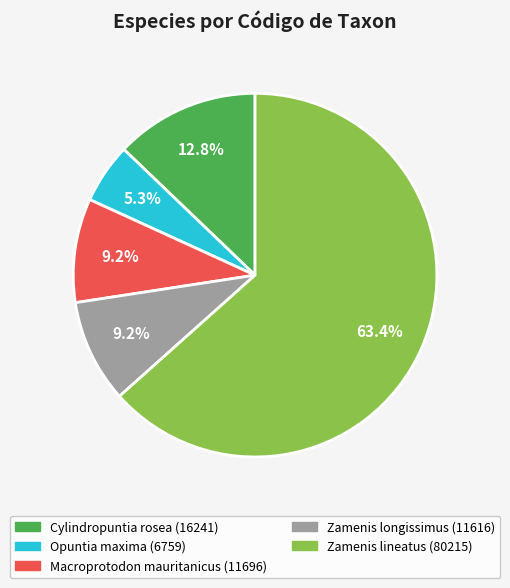

Does Zamenis lineatus account for over 50% of the chart?

Yes